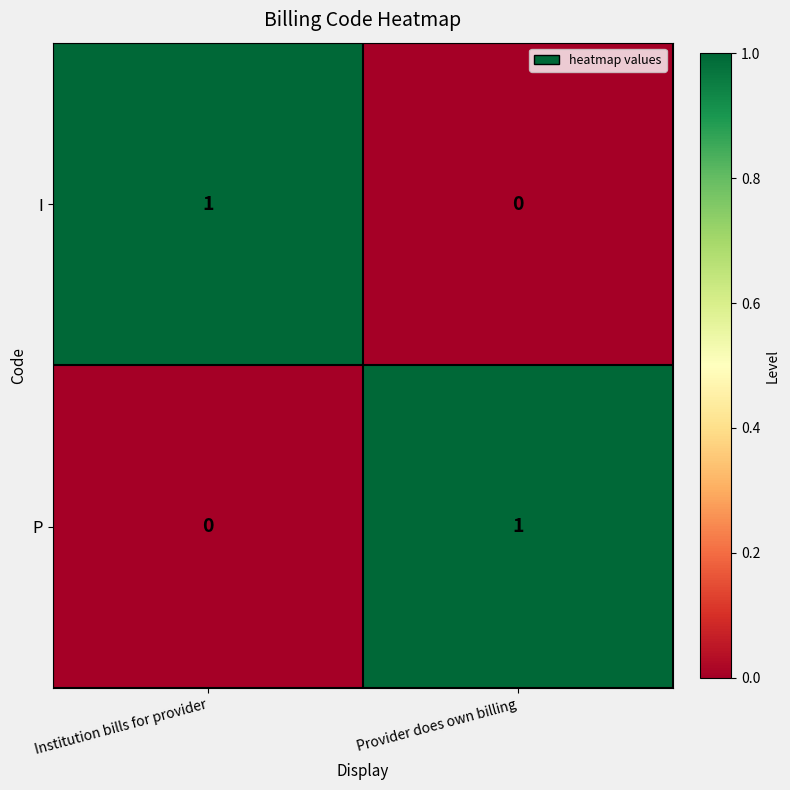

Where is P nearest to the value 0?

Institution bills for provider